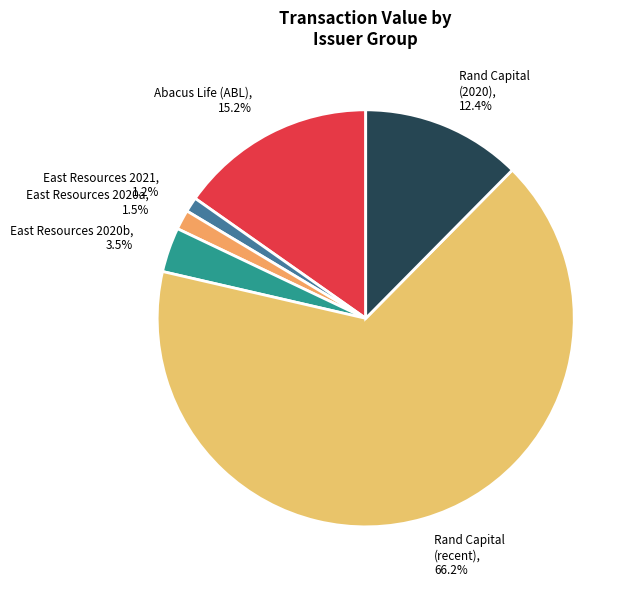

Rank the categories by value from lowest to highest.

East Resources 2021, 1.2%, East Resources 2020a, 1.5%, East Resources 2020b, 3.5%, Rand Capital (2020), 12.4%, Abacus Life (ABL), 15.2%, Rand Capital (recent), 66.2%